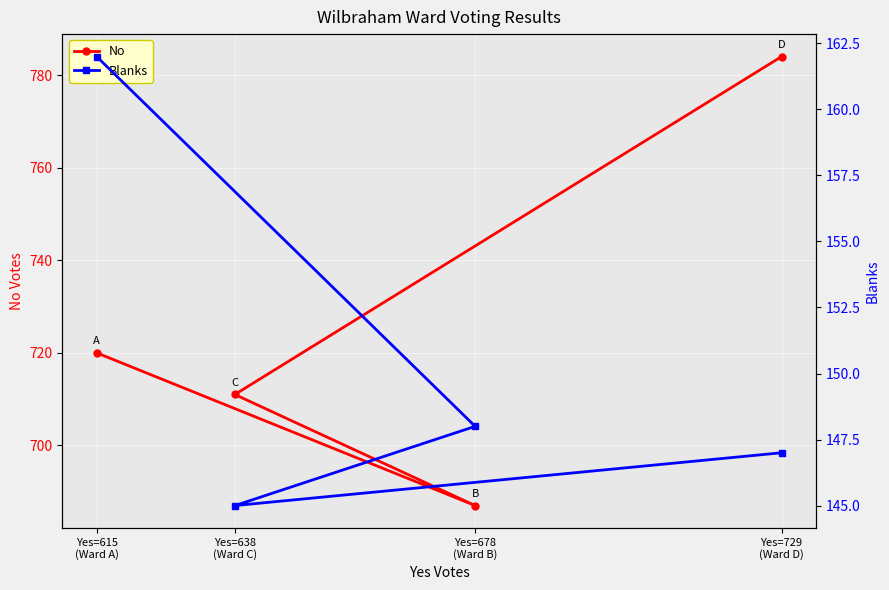

Which category has the lowest value in the No series?

Yes=678
(Ward B)